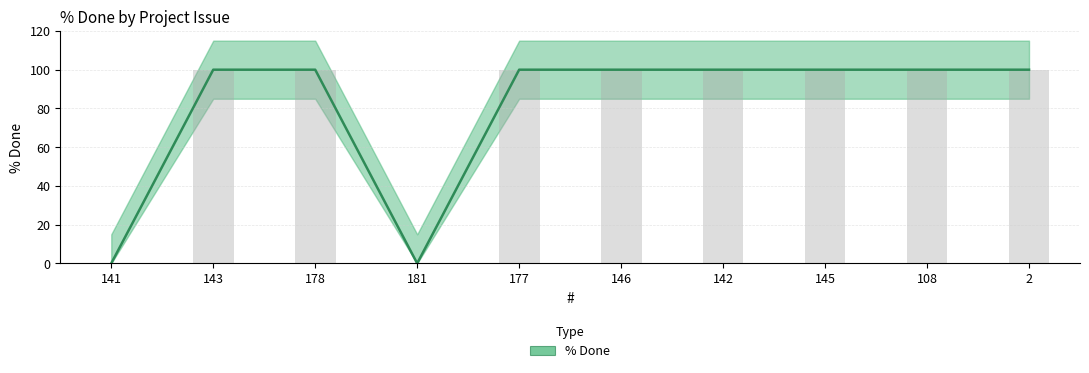

What is the value of the 3rd bar from the left?

100